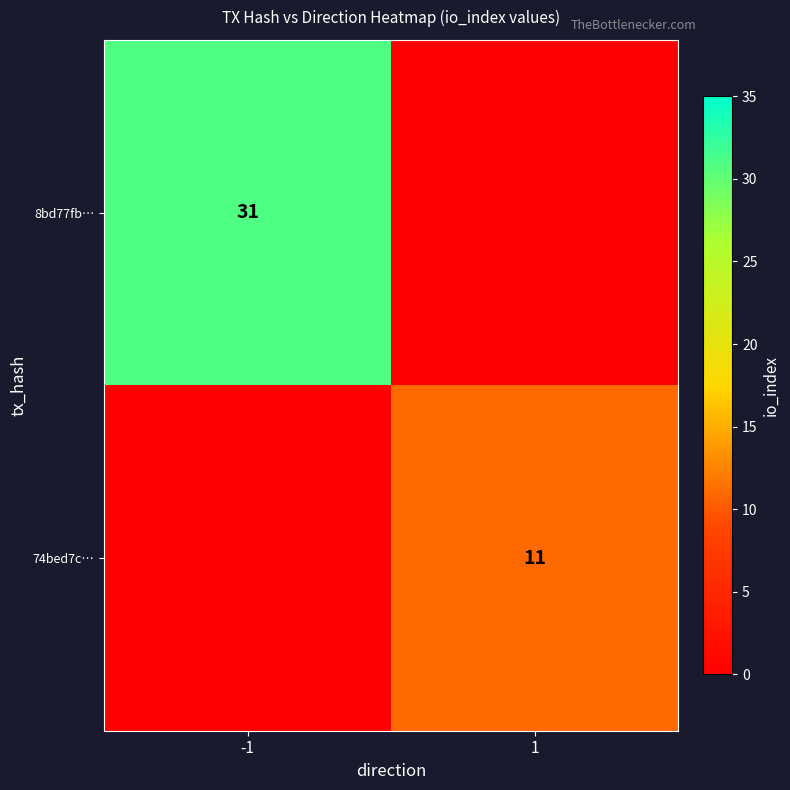

The 74bed7c… series shows 11 at 1. True or false?

True